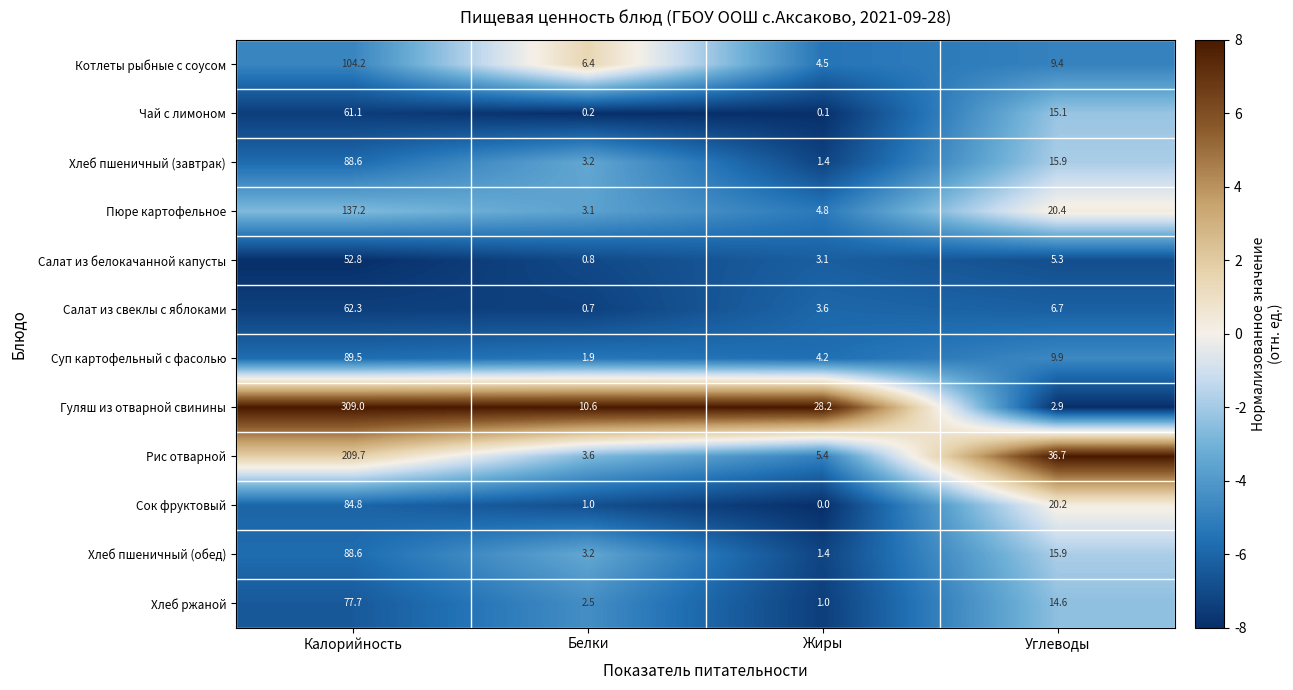

True or false: Суп картофельный с фасолью has a value of 3.4 at Белки.

False